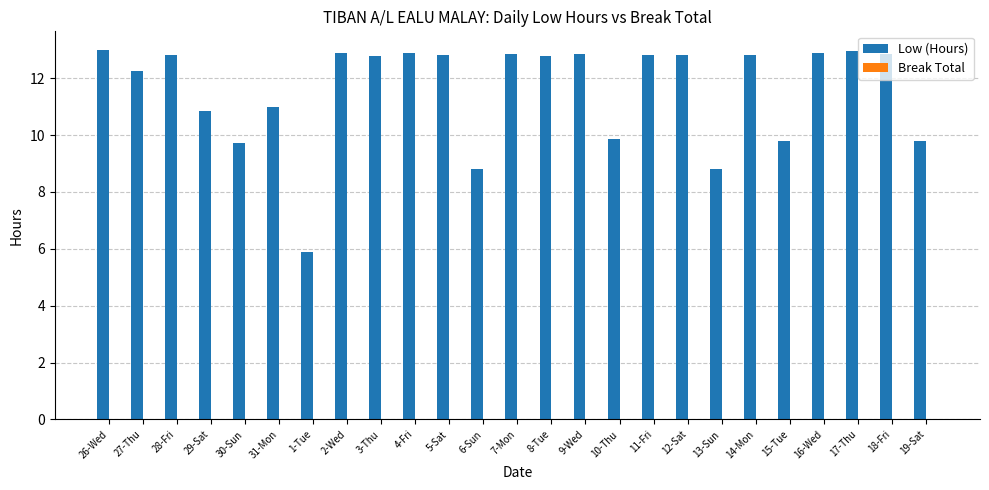

Are the bars horizontal?

No